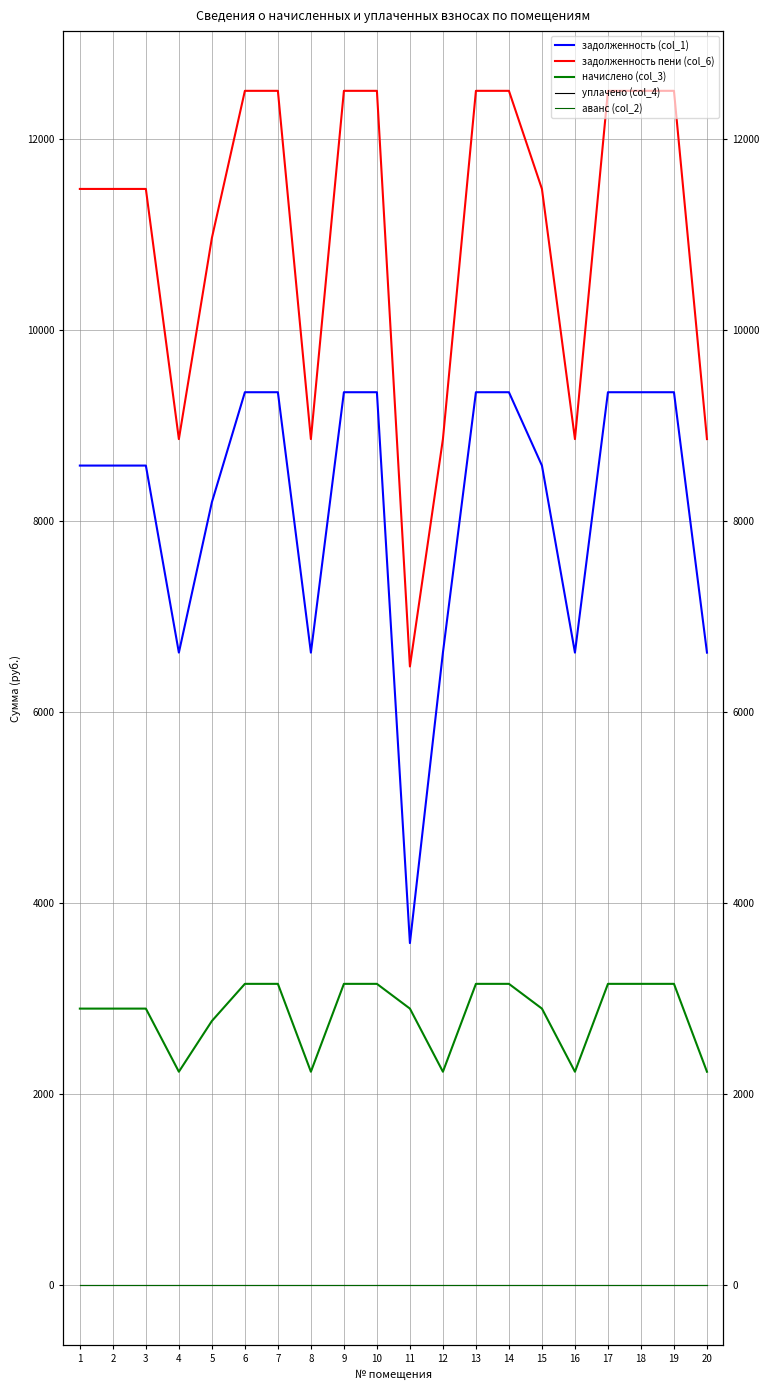

Which series changed the most between 14 and 19?

задолженность (col_1)